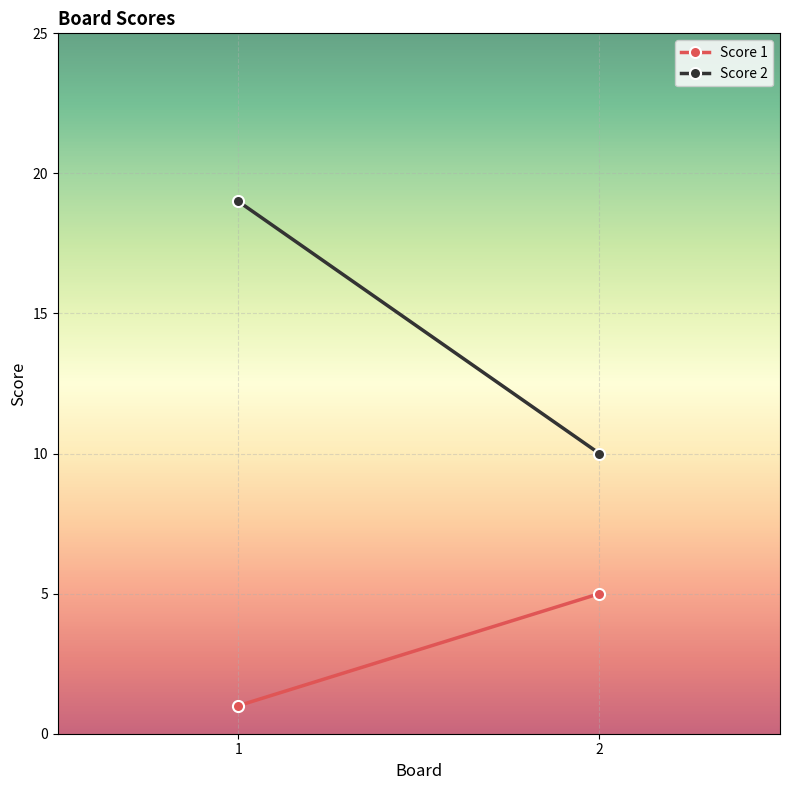

Reading left to right, what are all the values shown in this chart?

Score 1: 1=1	2=5
Score 2: 1=19	2=10